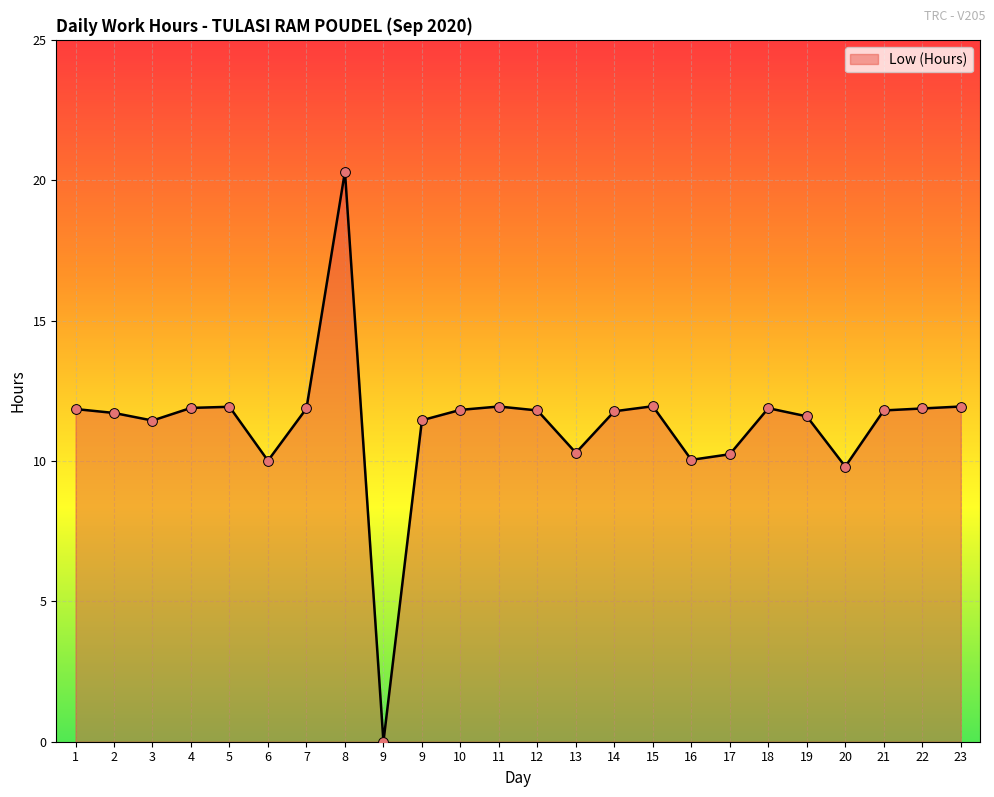

Approximately how many times larger is the value at 14 compared to 22?

1.0